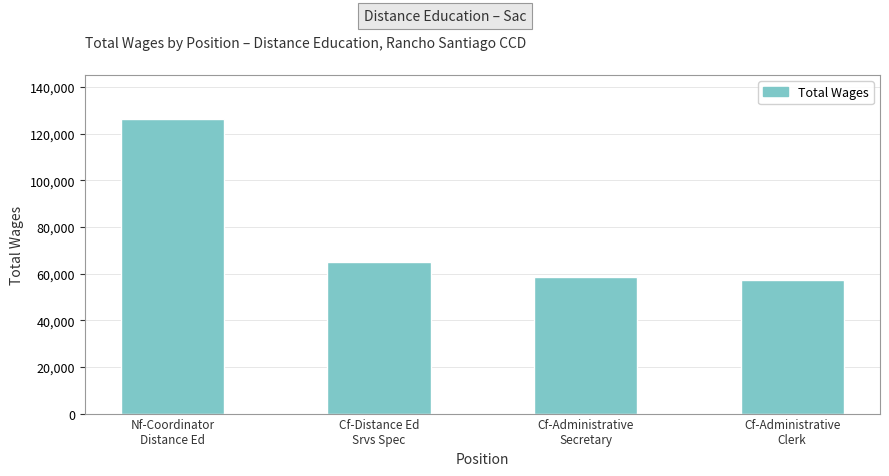

What position from the right is Nf-Coordinator
Distance Ed?

4